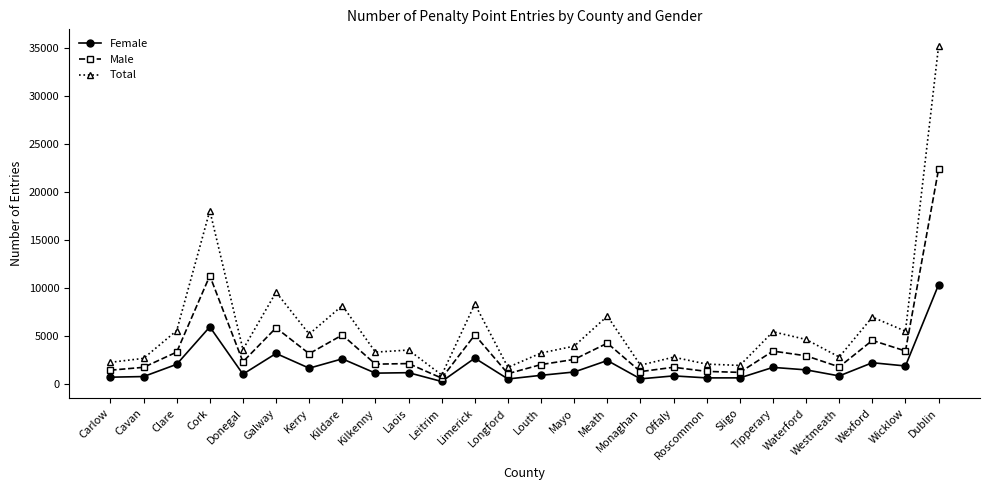

True or false: Female and Total cross at least once.

False